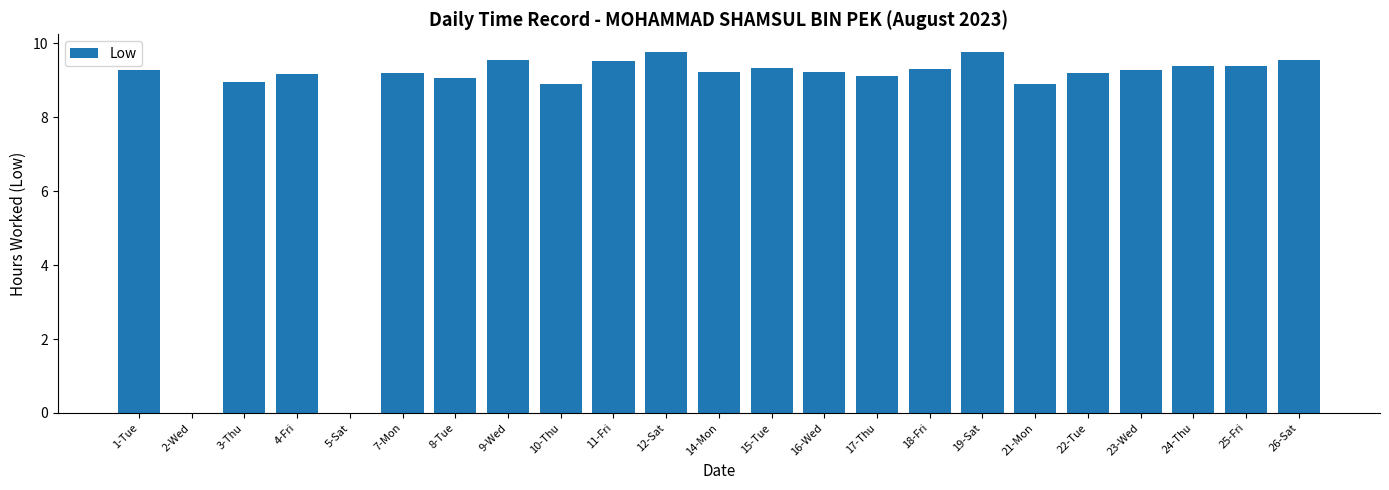

What is the difference between the values at 11-Fri and 17-Thu?

0.4